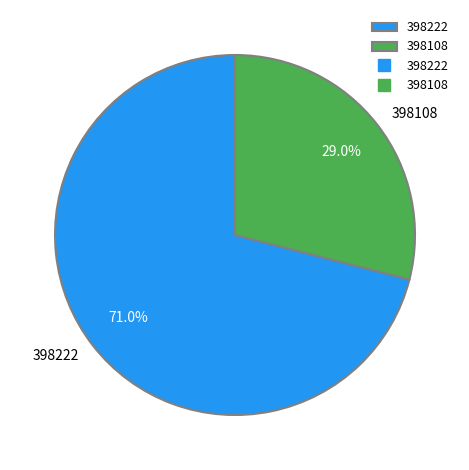

Does 398222 account for over 50% of the chart?

Yes